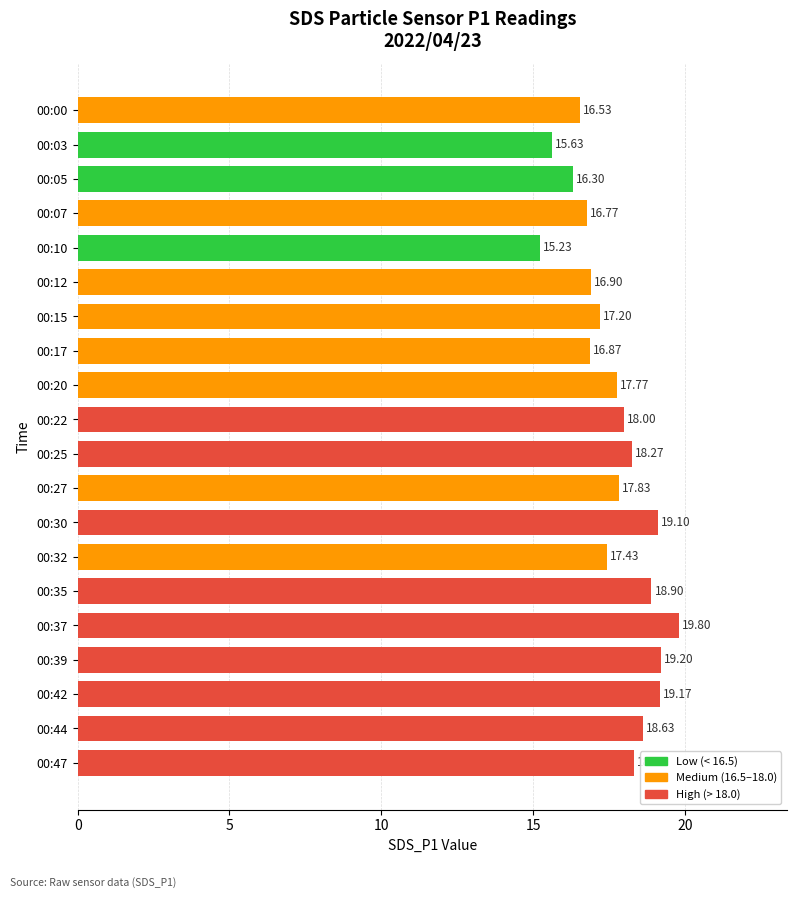

How many data points are above 17?

13